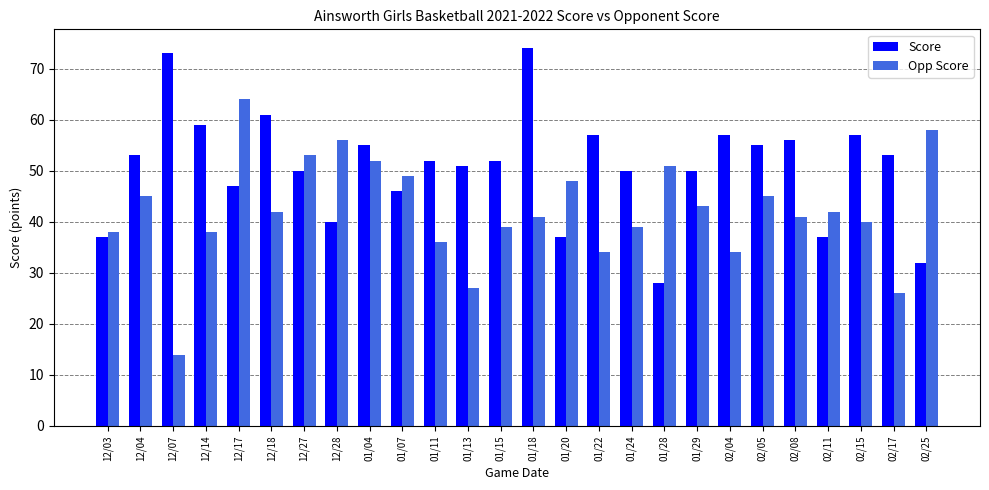

What is the label of the 16th bar from the right?

01/11